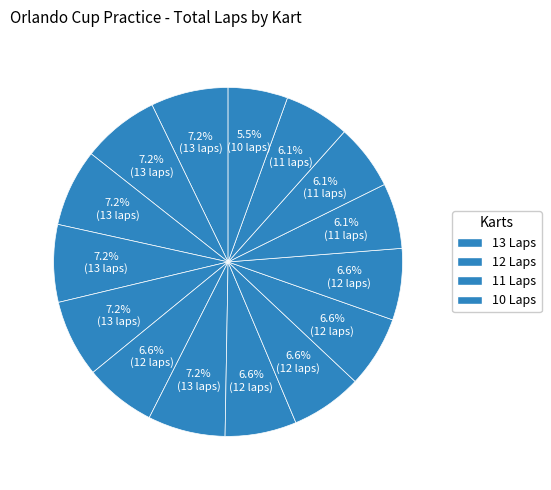

Is there any slice that represents more than half of the pie?

No